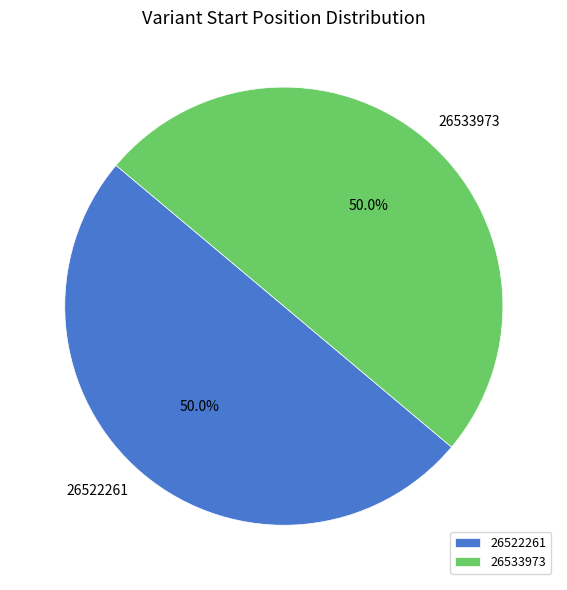

To the nearest percent, what is the combined percentage of 26522261 and 26533973?

100%